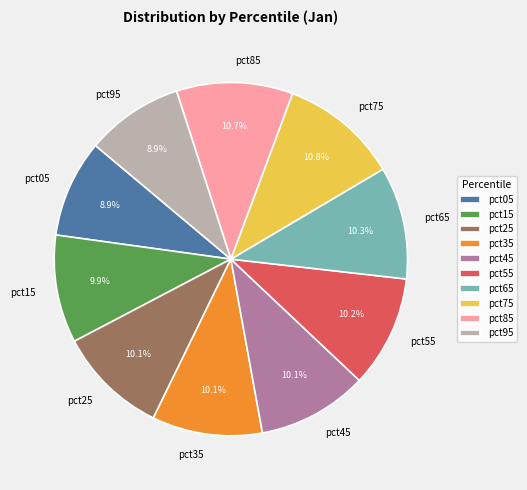

How many segments does this pie chart have?

10